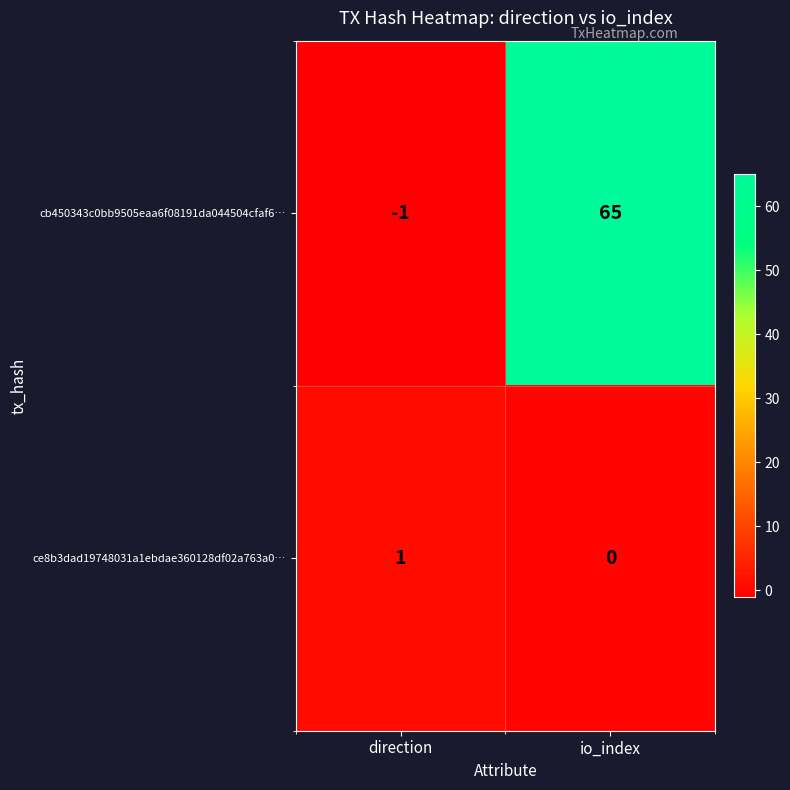

What is the sum of the cb450343c0bb9505eaa6f08191da044504cfaf6… values at io_index and direction?

64